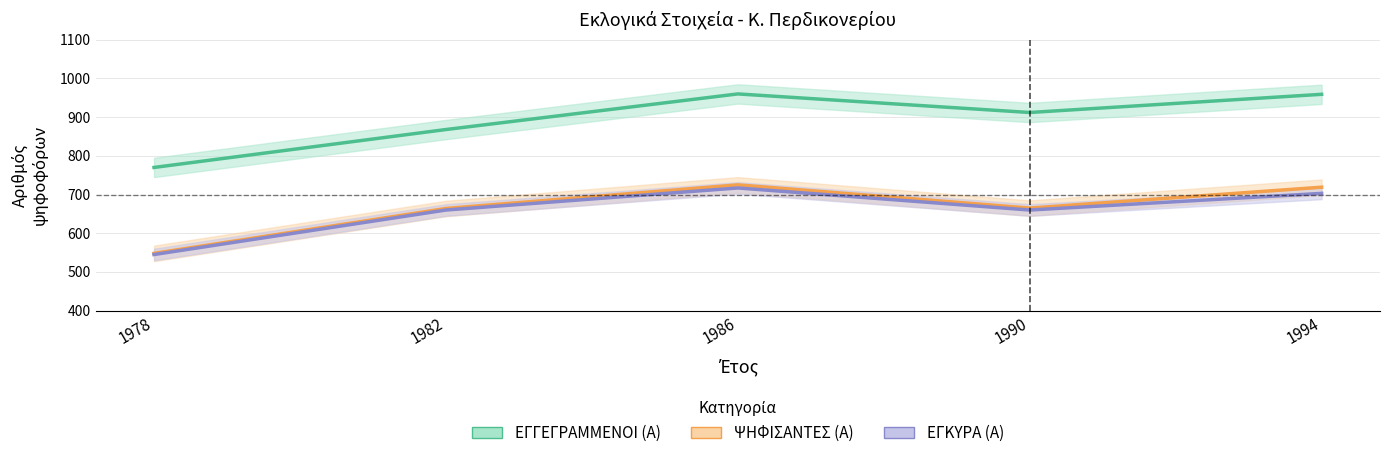

True or false: ΨΗΦΙΣΑΝΤΕΣ (Α) and ΕΓΚΥΡΑ (Α) cross at least once.

False